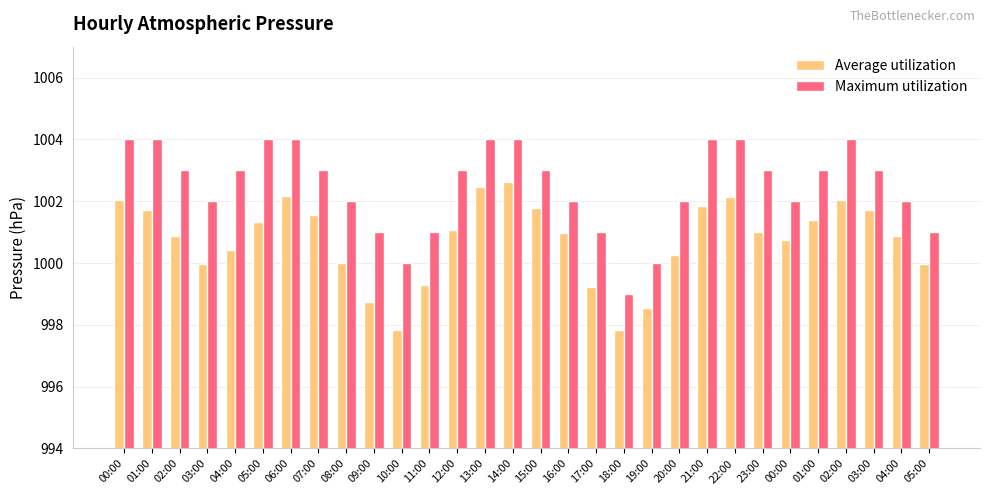

Rank the categories by Average utilization value from highest to lowest.

14:00, 13:00, 06:00, 22:00, 00:00, 02:00, 21:00, 15:00, 01:00, 03:00, 07:00, 01:00, 05:00, 12:00, 23:00, 16:00, 02:00, 04:00, 00:00, 04:00, 20:00, 08:00, 03:00, 05:00, 11:00, 17:00, 09:00, 19:00, 10:00, 18:00